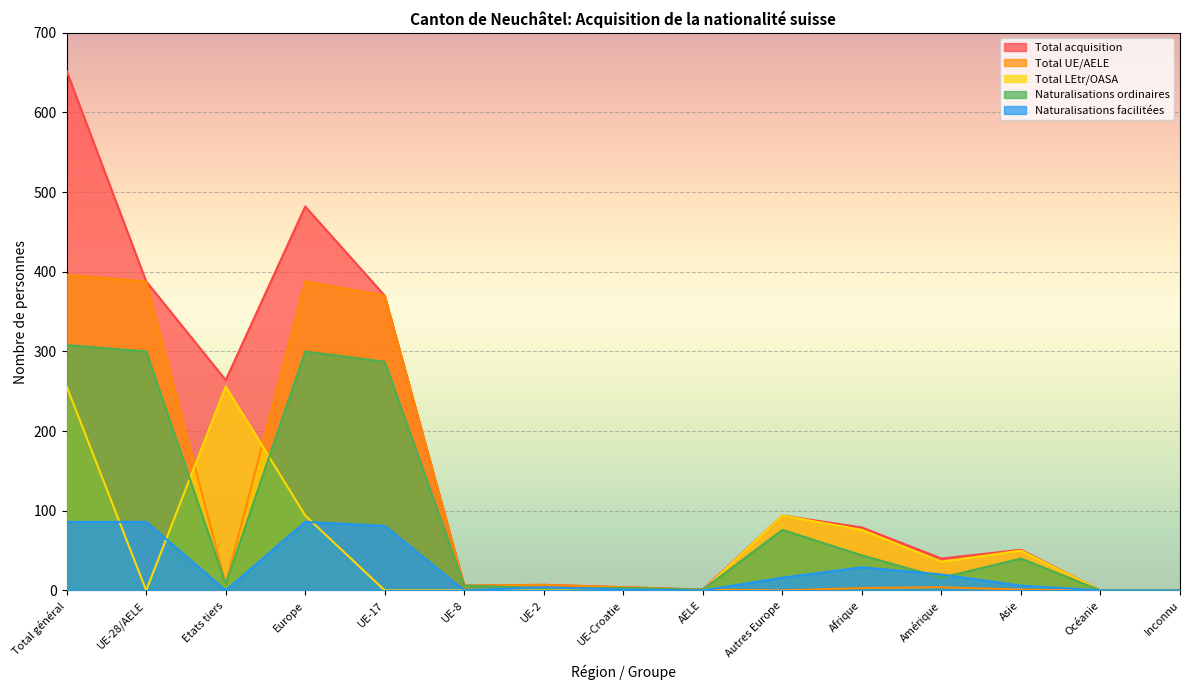

Which series ends up on top after the final intersection of Naturalisations facilitées and Total LEtr/OASA?

Naturalisations facilitées